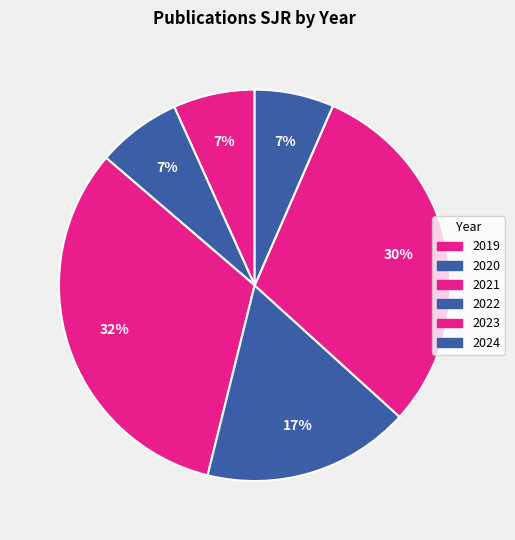

How many slices are in this pie chart?

6